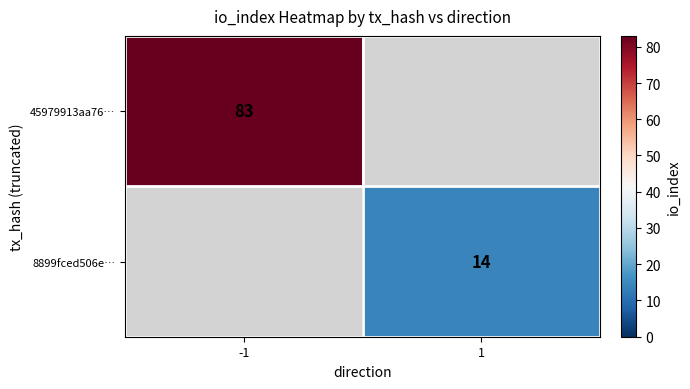

True or false: 45979913aa76… has a value of 83 at -1.

True